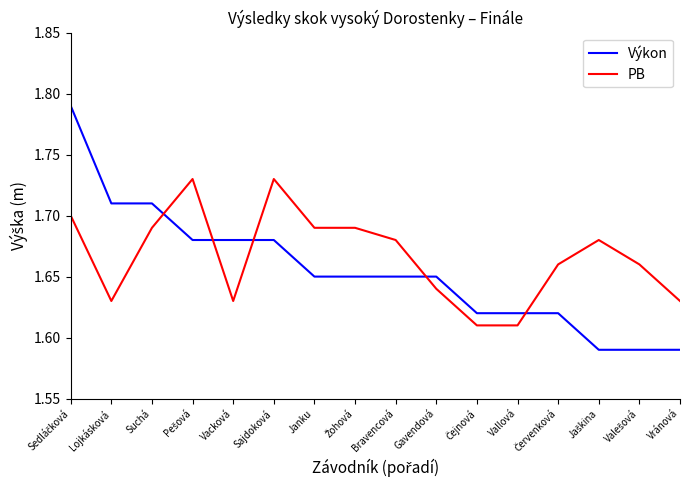

What position from the left is Bravencová?

9